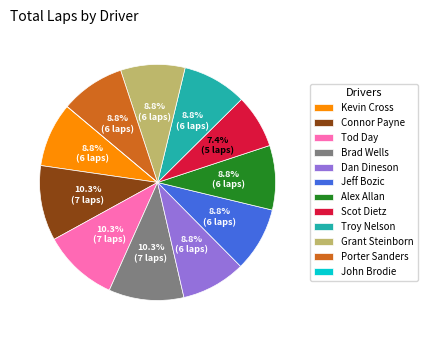

True or false: Tod Day accounts for 10% of the total.

True